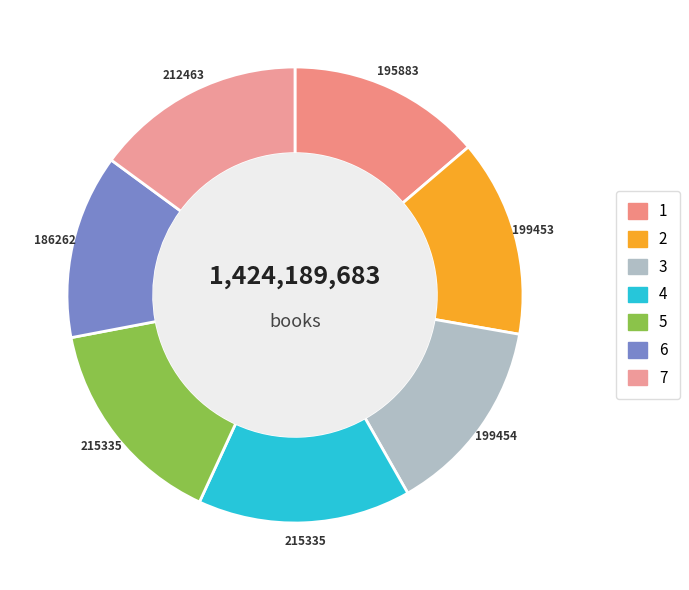

How many slices are in this pie chart?

7